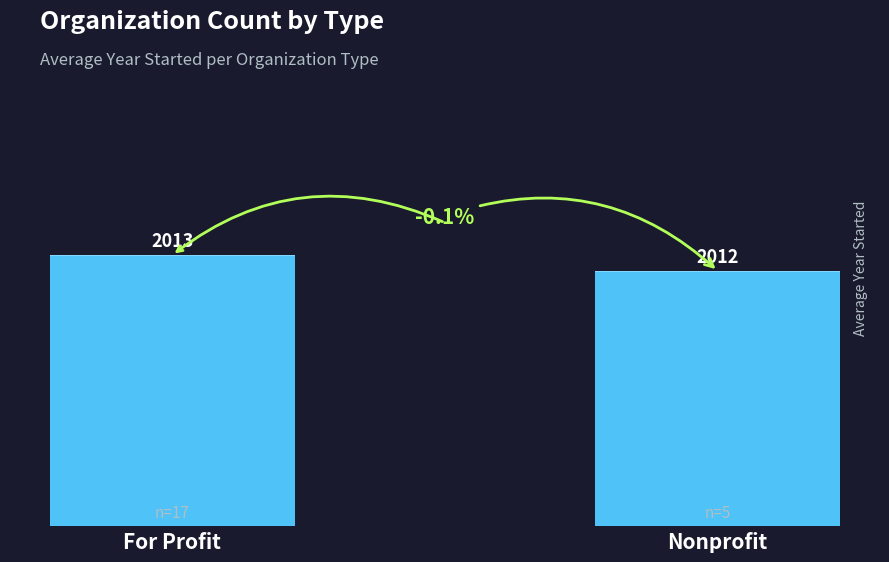

What is the value of the 1st bar from the left?

2013.1